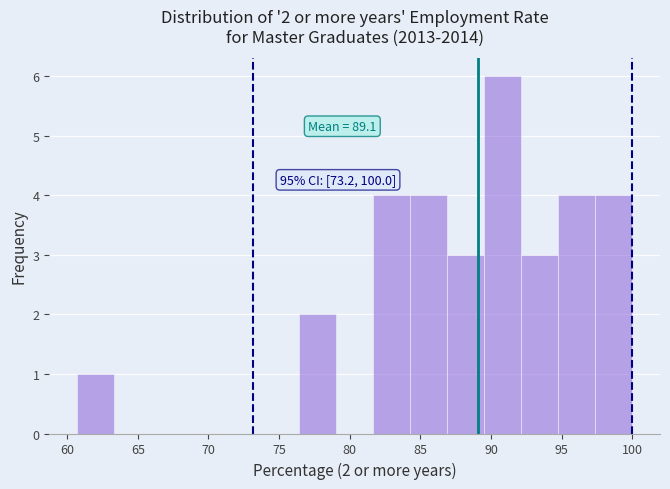

Over which range of the x-axis is the bar tallest?

89.5 to 92.0